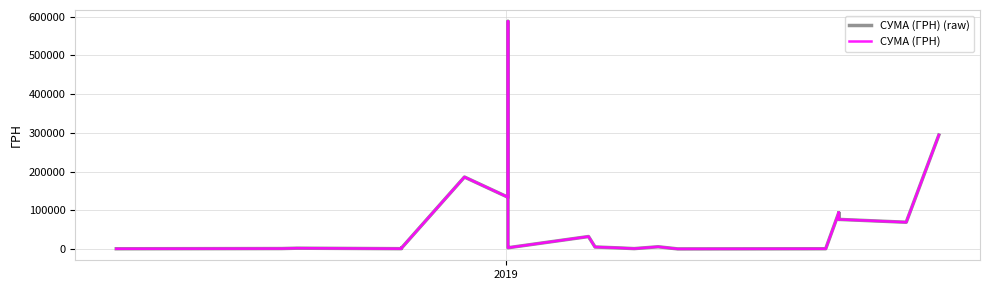

Read the СУМА (ГРН) (raw) value at 2019.

1320.0